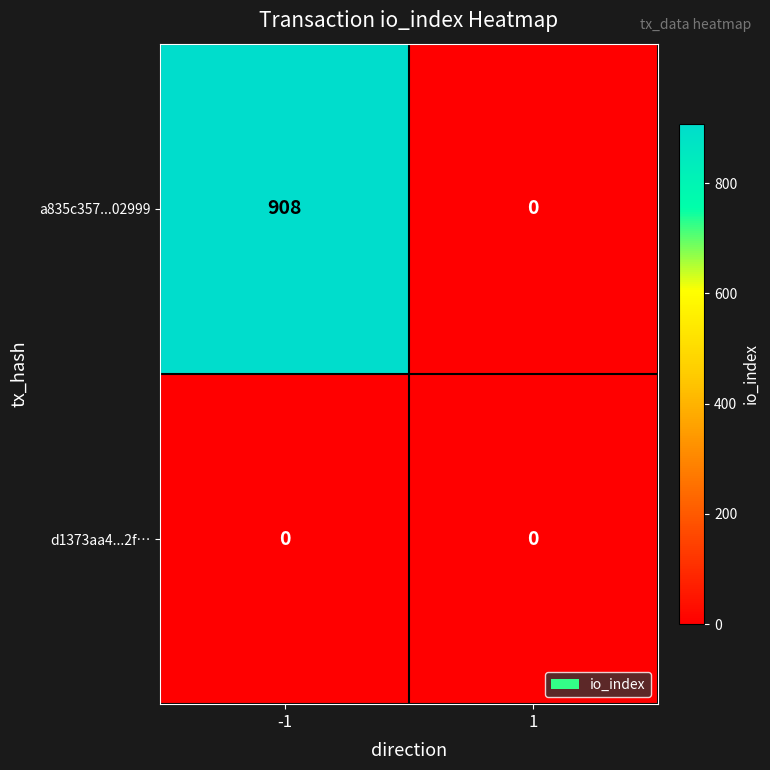

Reading left to right, extract all data points from this chart.

a835c357...02999: -1=908	1=0
d1373aa4...2f…: -1=0	1=0